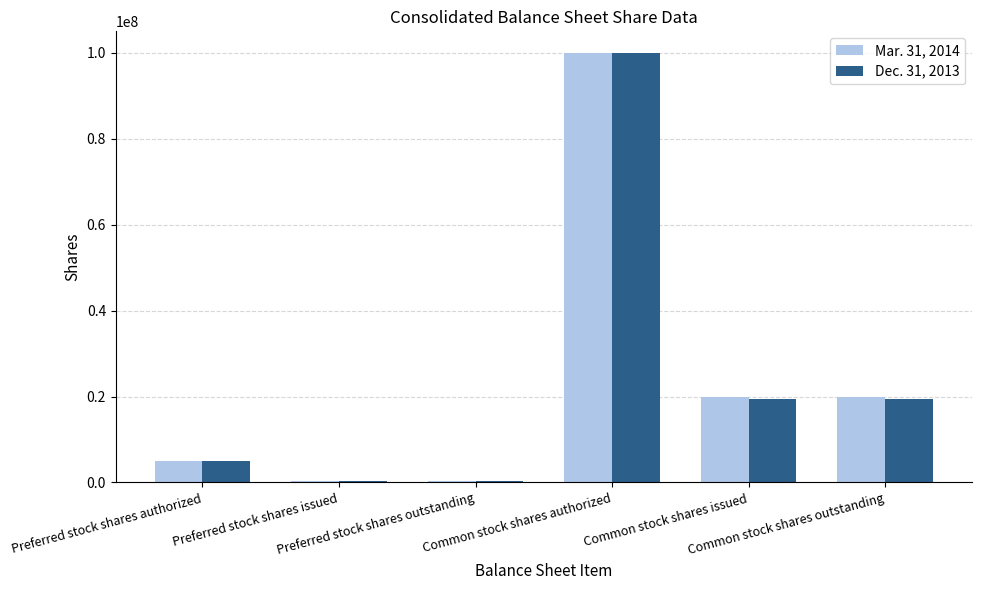

Rank the series by their average value, from highest to lowest.

Mar. 31, 2014, Dec. 31, 2013